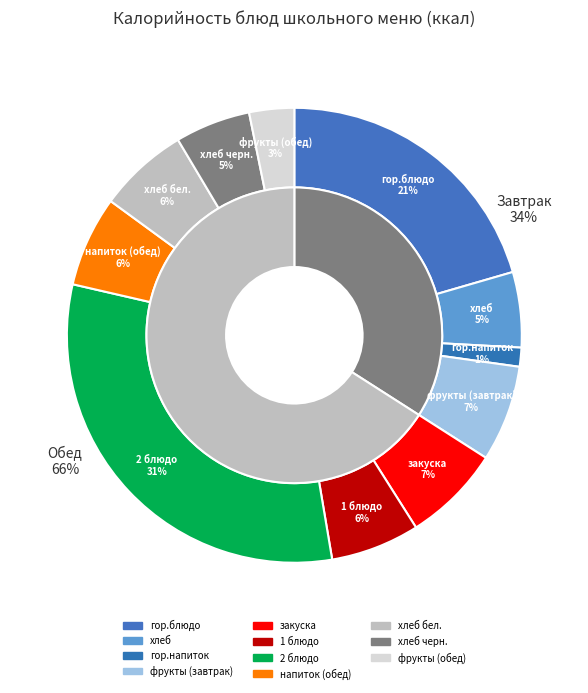

Rank the categories by value from highest to lowest.

2 блюдо, гор.блюдо, закуска, фрукты (завтрак), напиток (обед), хлеб бел., 1 блюдо, хлеб, хлеб черн., фрукты (обед), гор.напиток